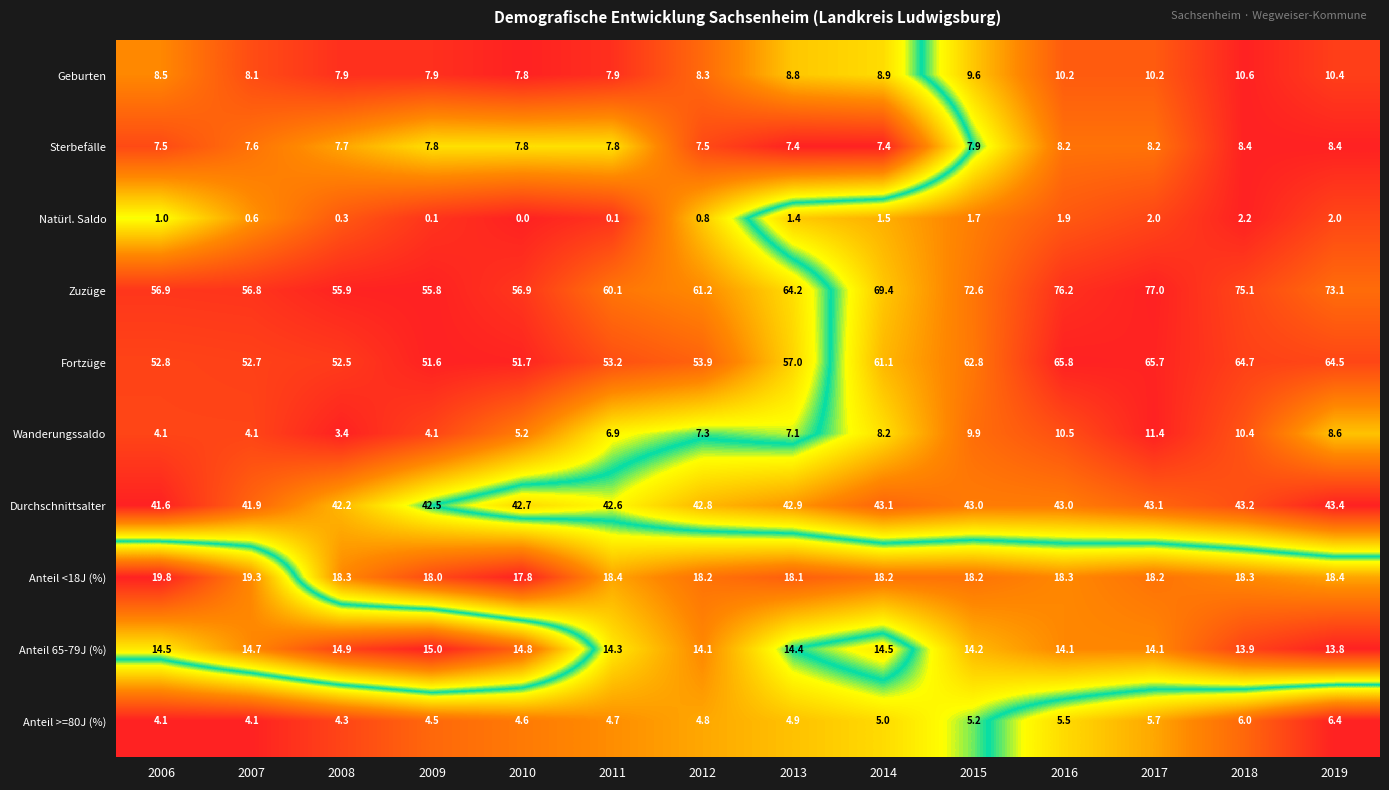

At which category is the sum across all series the highest?

2017